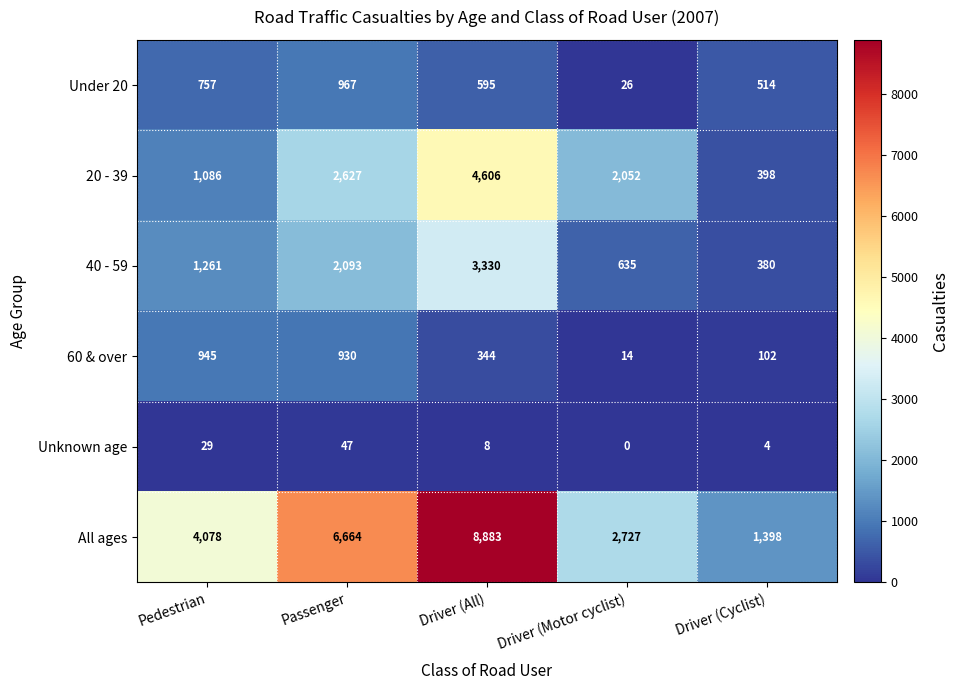

At how many categories does at least one series exceed 2631?

4